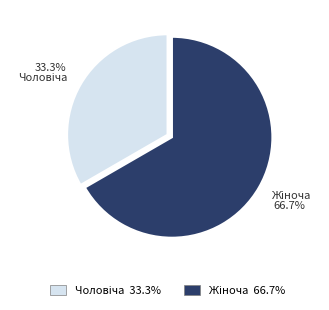

Is there any slice that represents more than half of the pie?

Yes